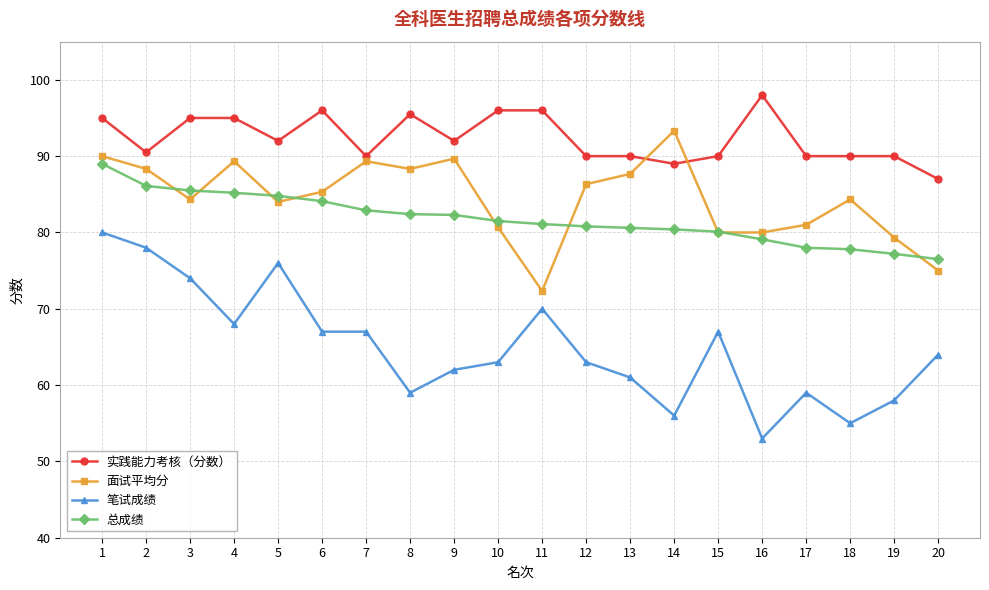

Count the number of data series in this chart.

4